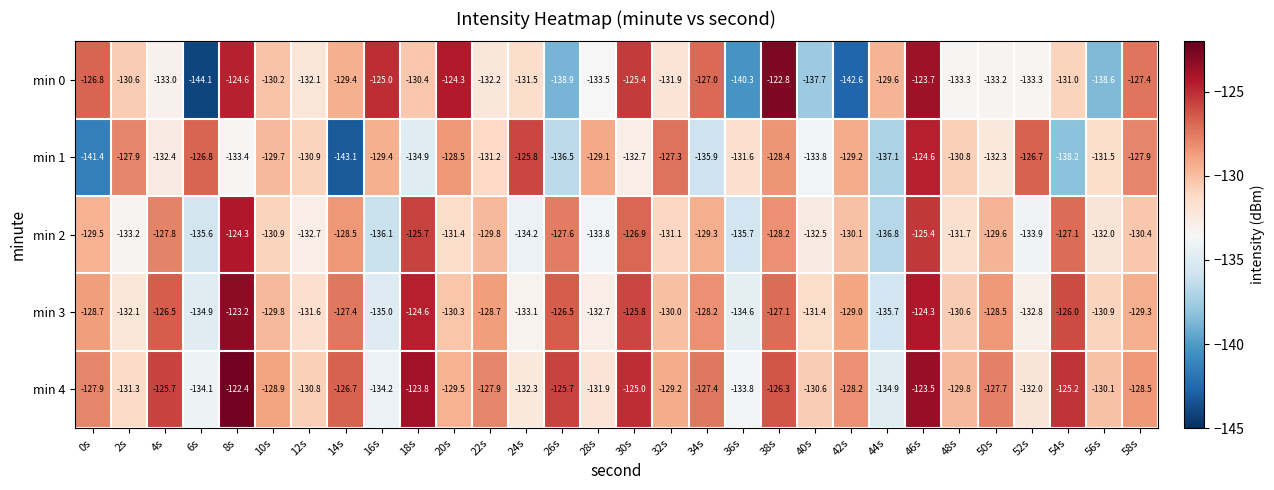

At which label does min 4 first exceed -128?

0s